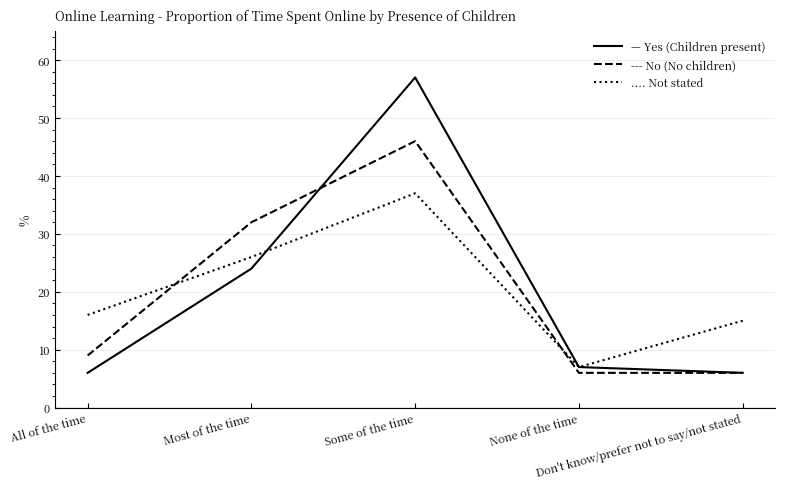

How many lines are shown in the chart?

3